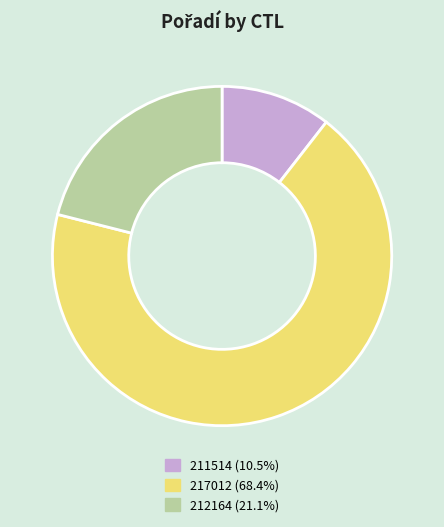

Rank the categories by value from highest to lowest.

217012, 212164, 211514